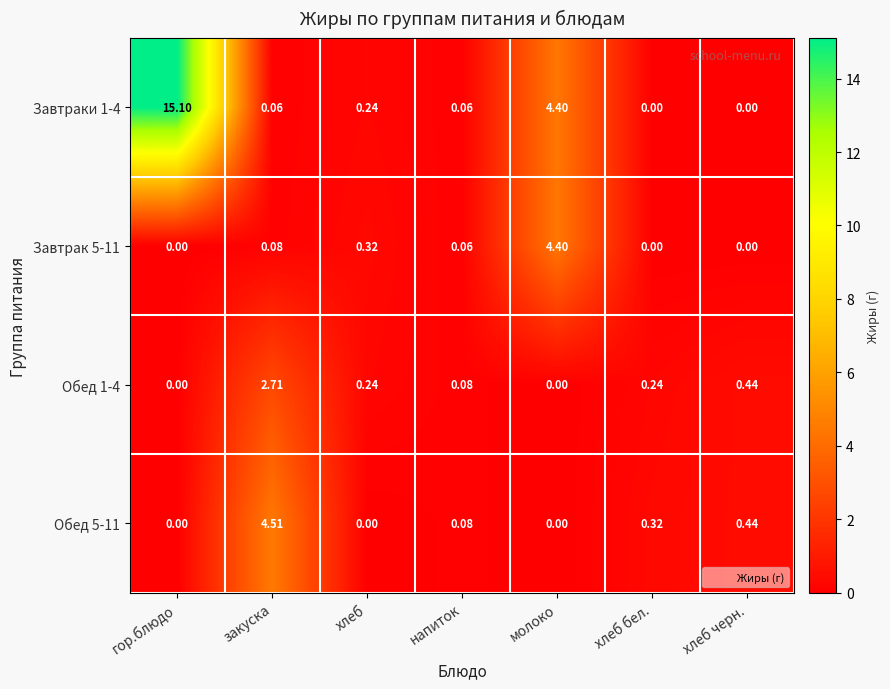

At which label is Обед 1-4 closest to 1?

хлеб черн.